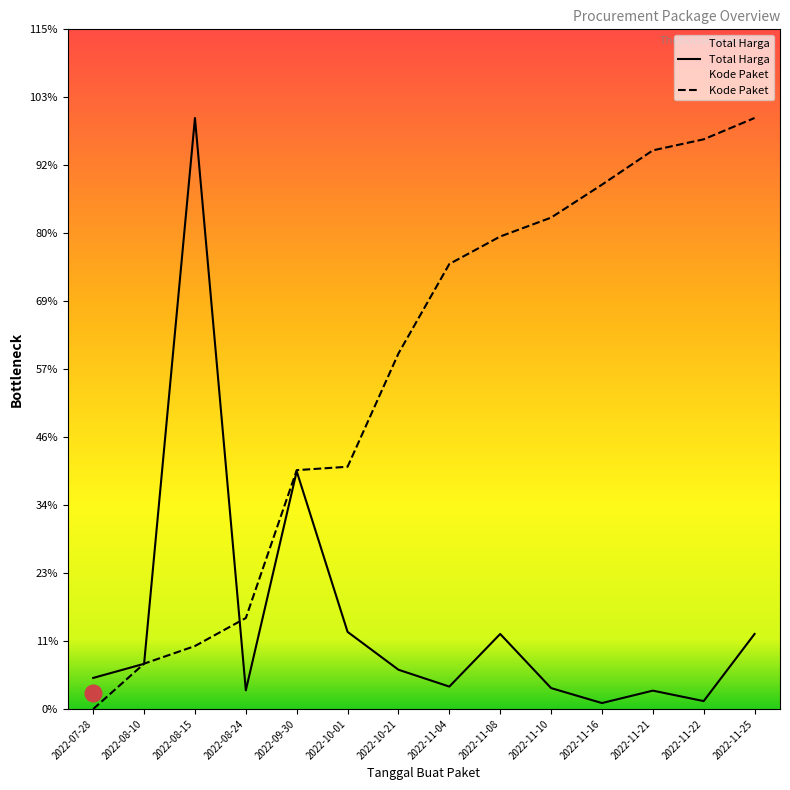

Is this an area chart (filled region under the line)?

No